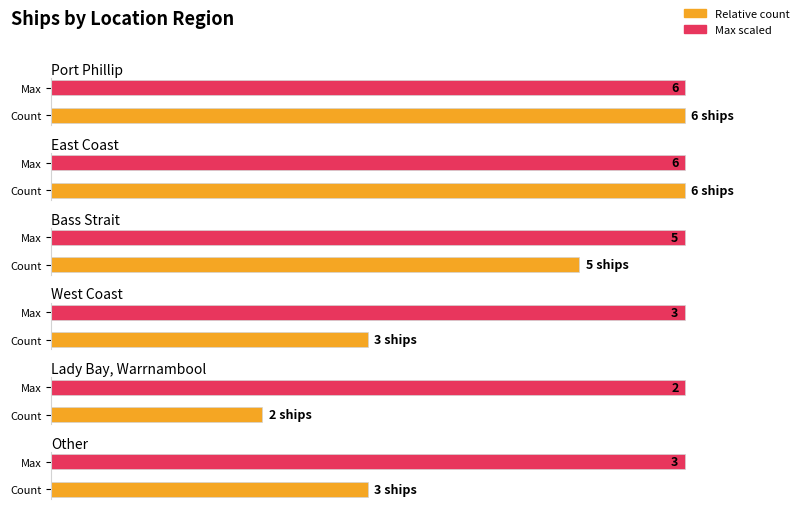

List the labels in order of value, smallest first.

Lady Bay, Warrnambool, West Coast, Other, Bass Strait, Port Phillip, East Coast